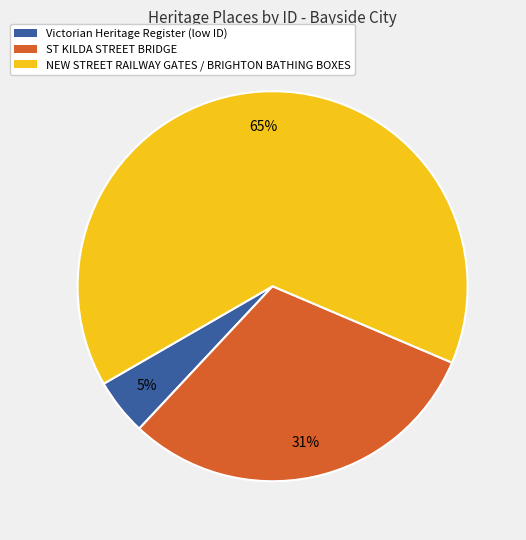

To the nearest percent, what is the average slice percentage?

33%